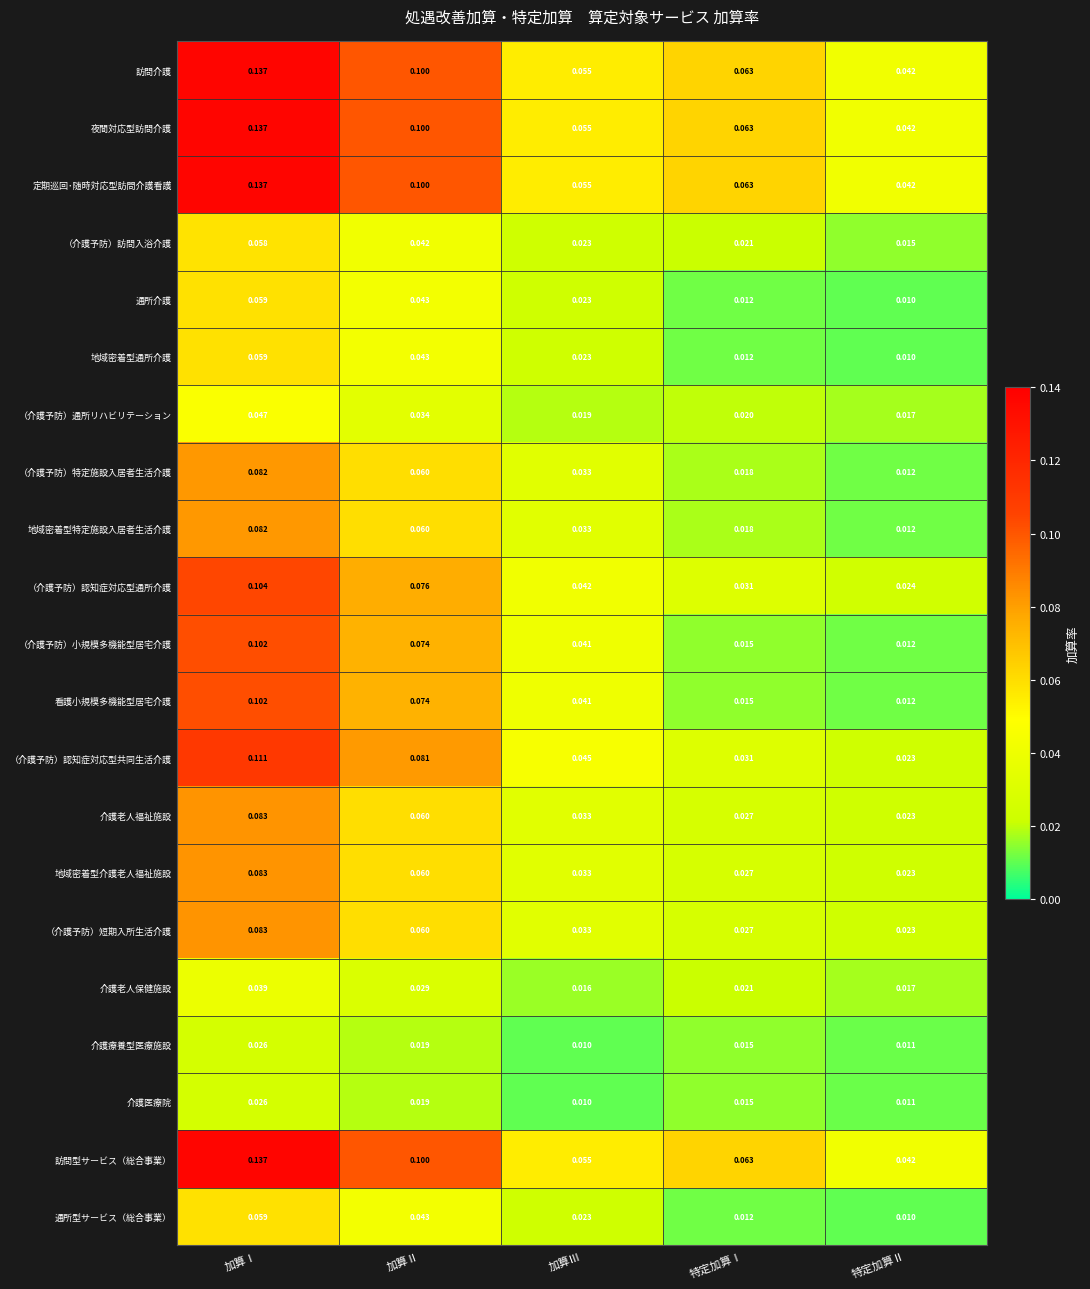

At which category is the sum across all series the highest?

加算Ⅰ